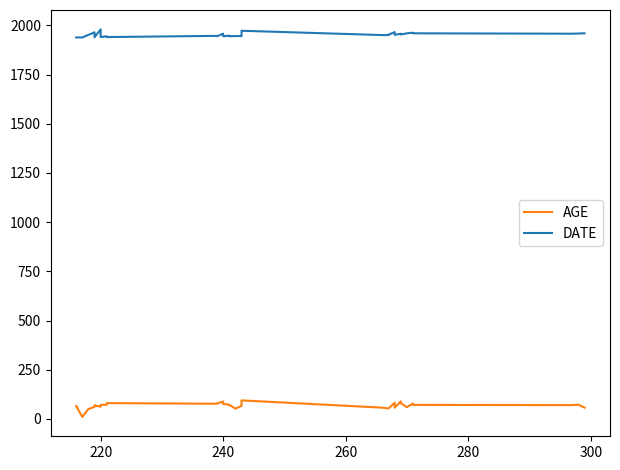

What is the total value across all series at 297?

2028